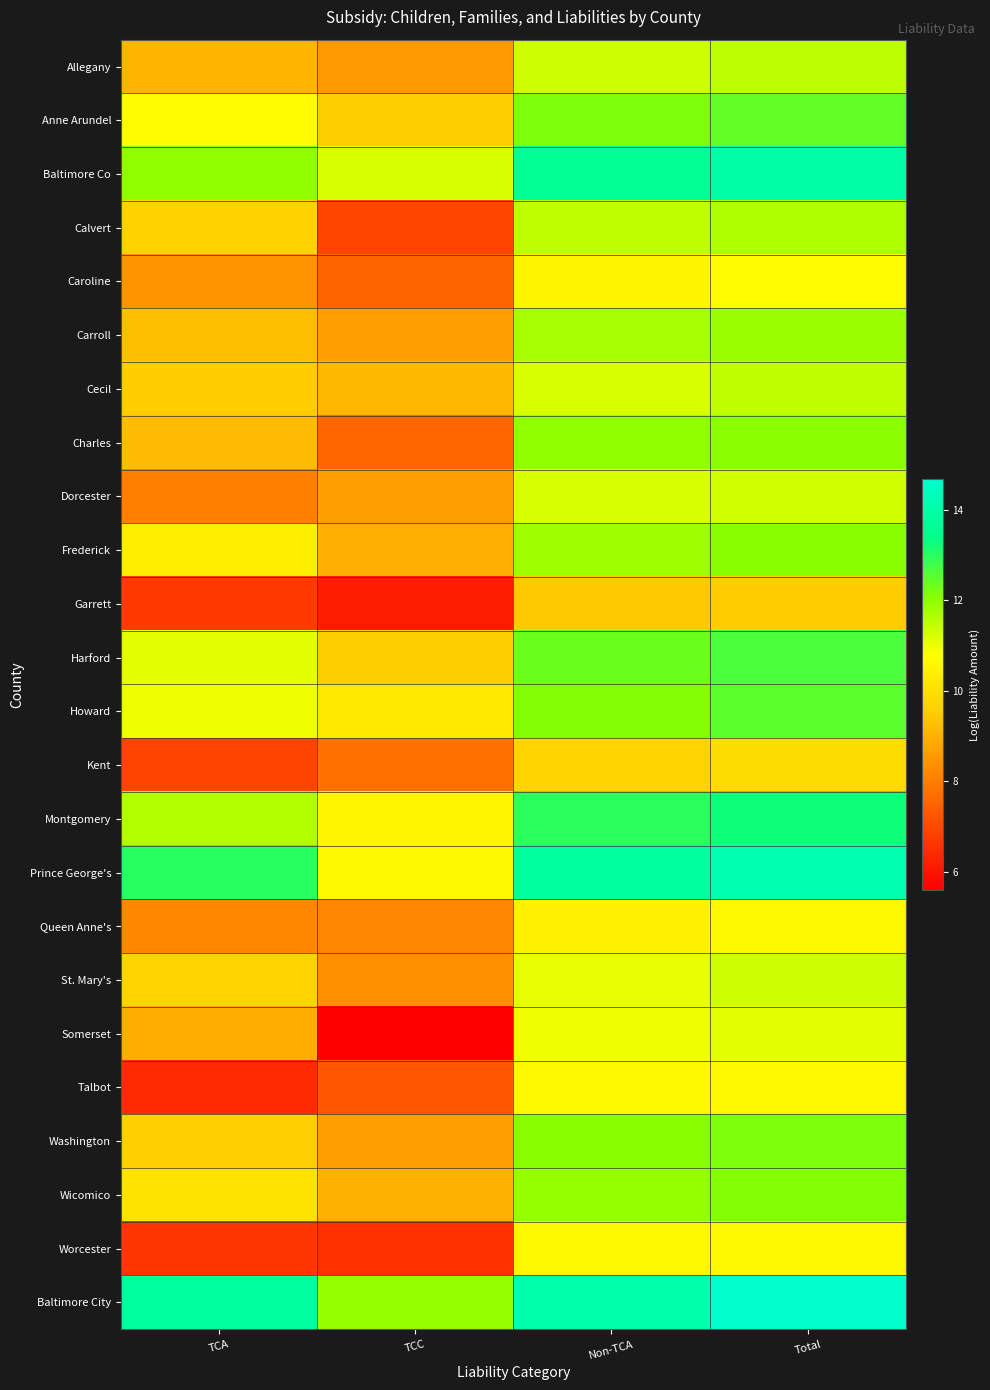

At how many categories does at least one series exceed 7?

4